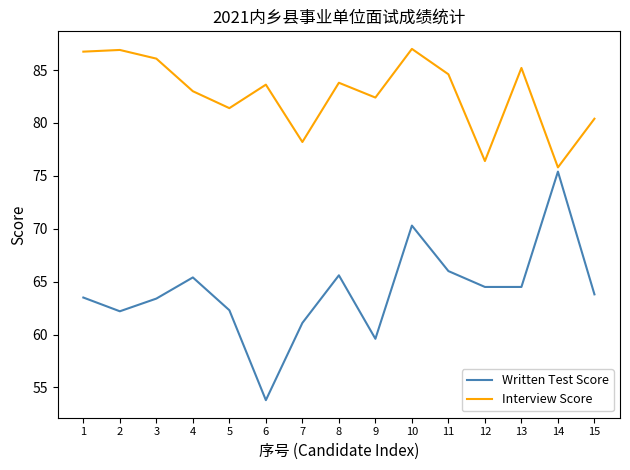

Where does the Written Test Score series first go above 63?

1